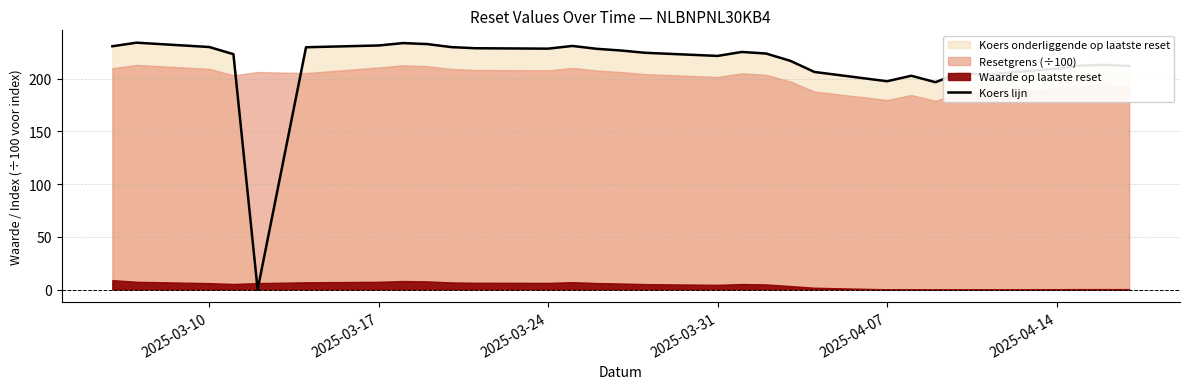

True or false: the data has more than 1 interior local peaks.

True